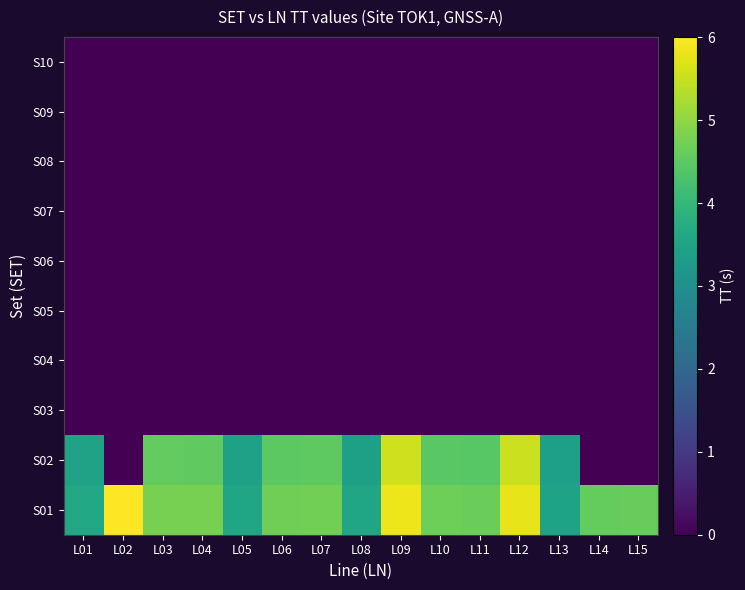

What is the greatest value displayed?

6.0